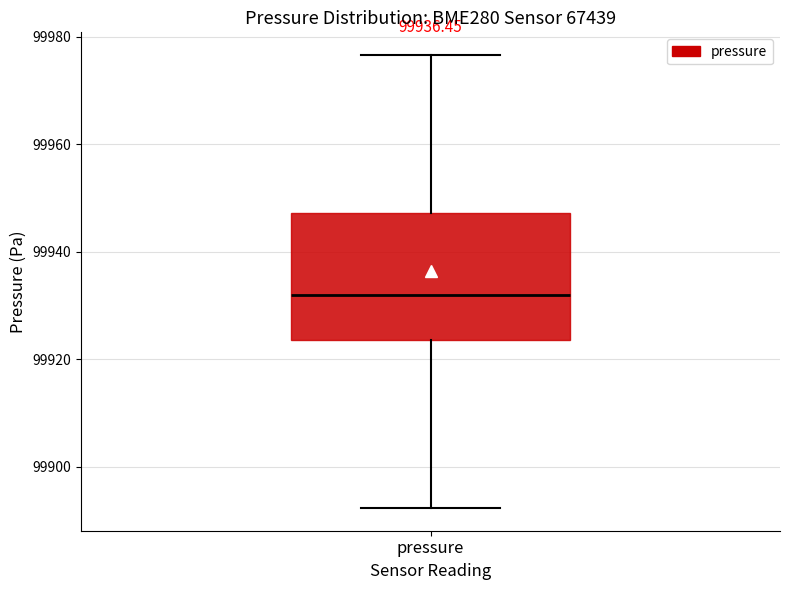

Read this box plot against the y-axis: the position of the median line, the range covered by the box, and the ends of both whiskers. The values are not printed on the chart, so give them approximately, as read against the axis.

median 99932, box 99924 to 99948, whiskers 99892 to 99976